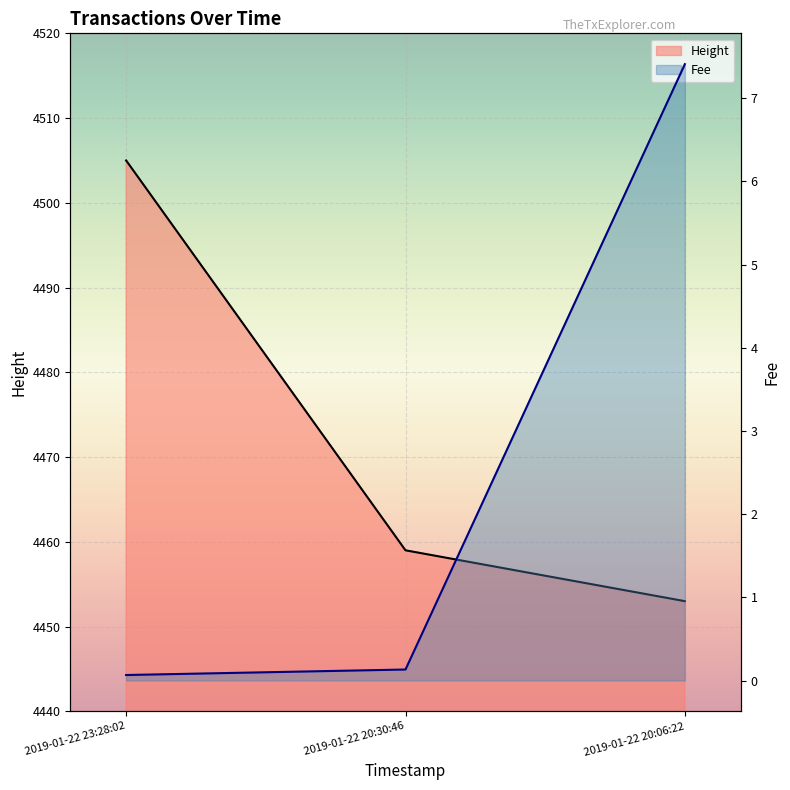

How many Height values are between 4453 and 4505?

3